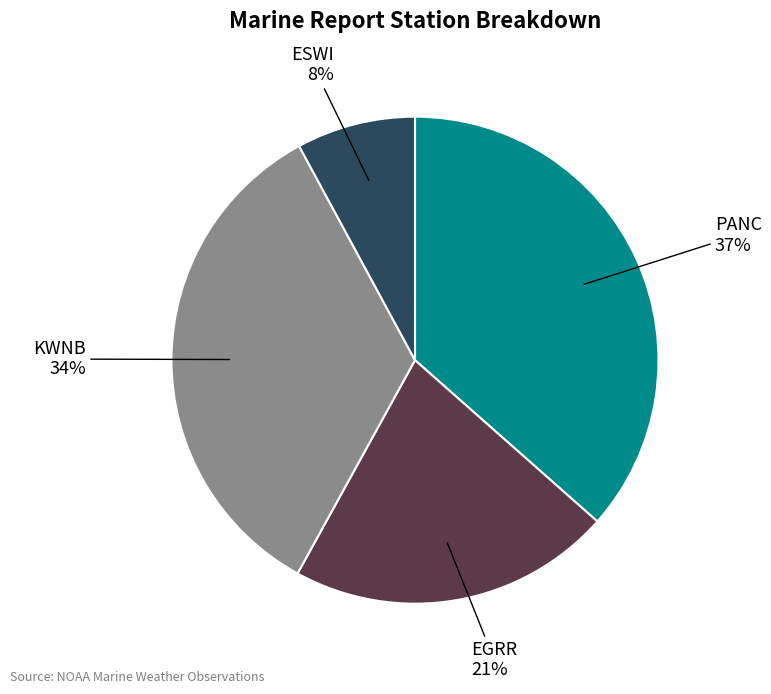

To the nearest percent, what is the average slice percentage?

25%